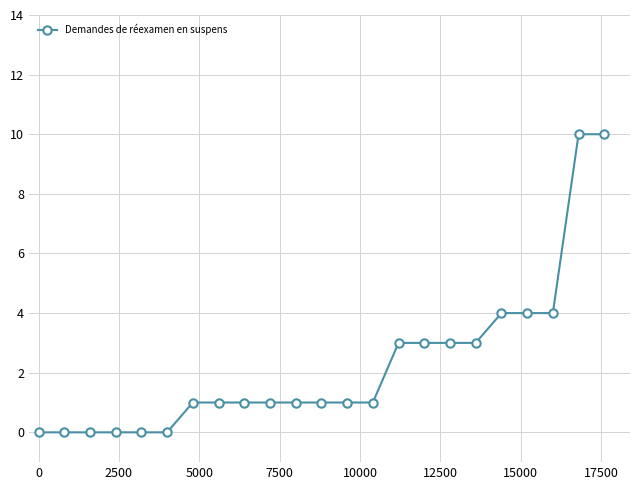

How many series are shown in this chart?

1